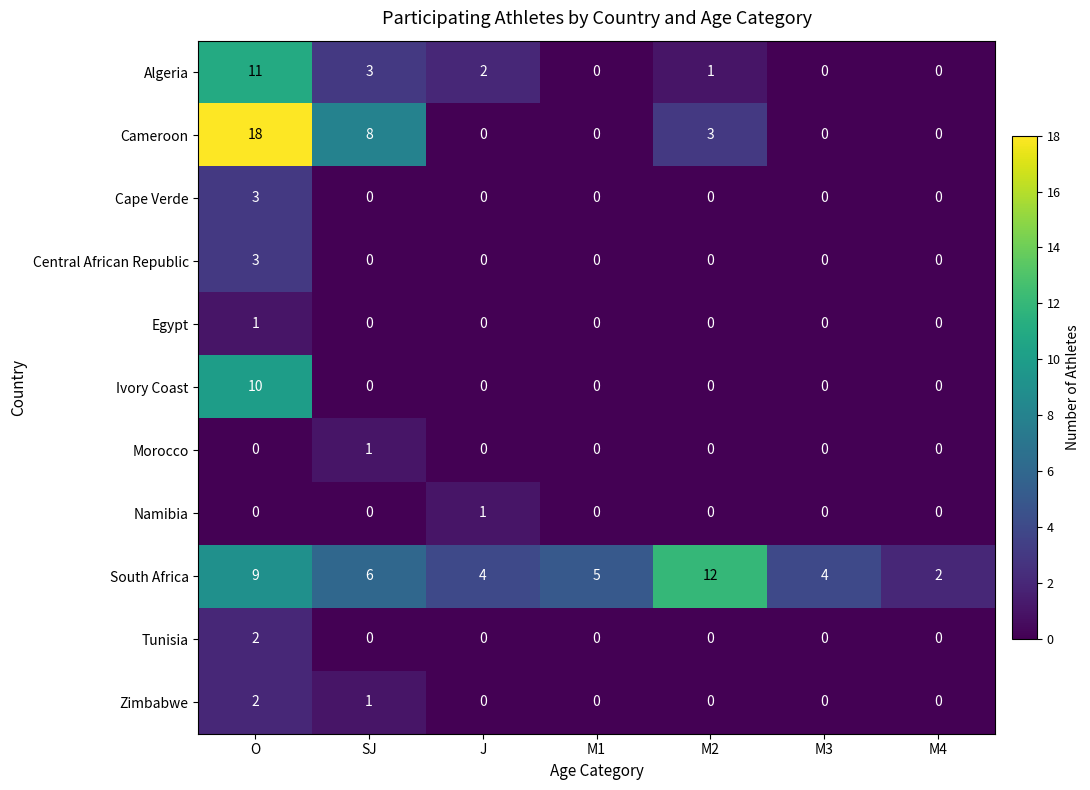

What is the difference between the highest and lowest values at M3?

4